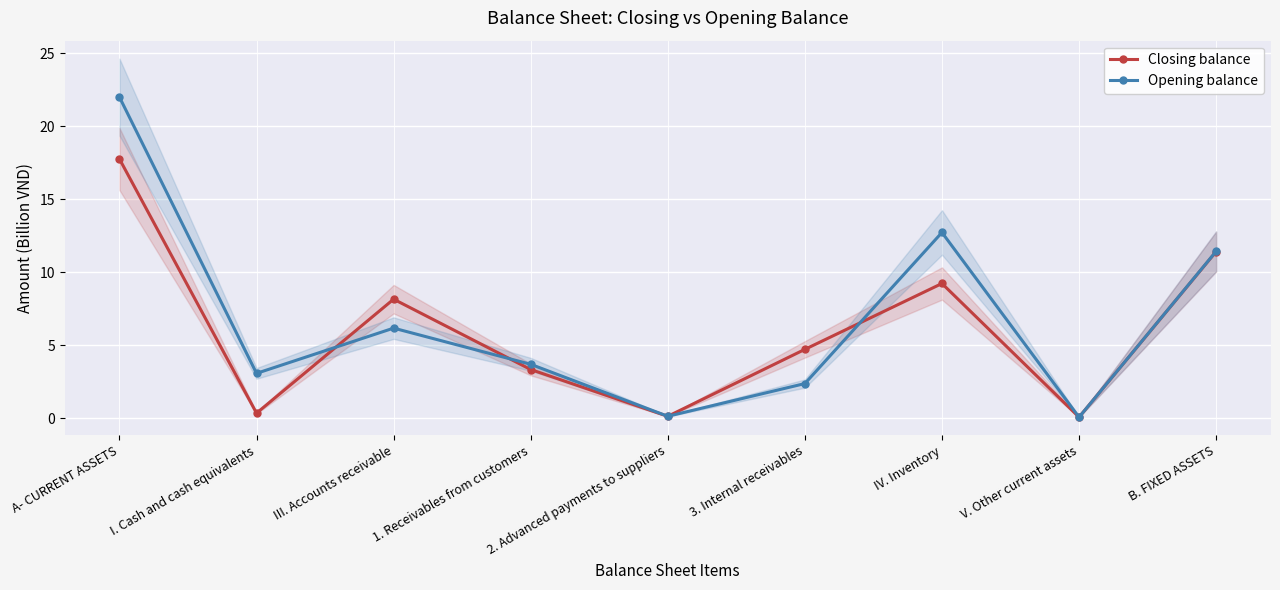

What is the label of the 7th point from the right?

III. Accounts receivable